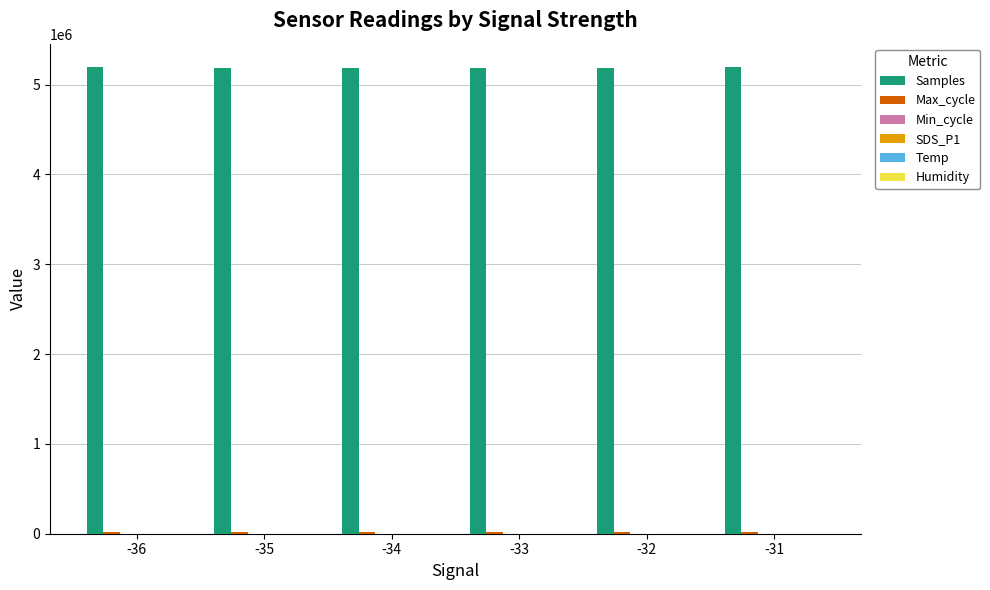

What is the maximum value shown in the chart?

5195121.0